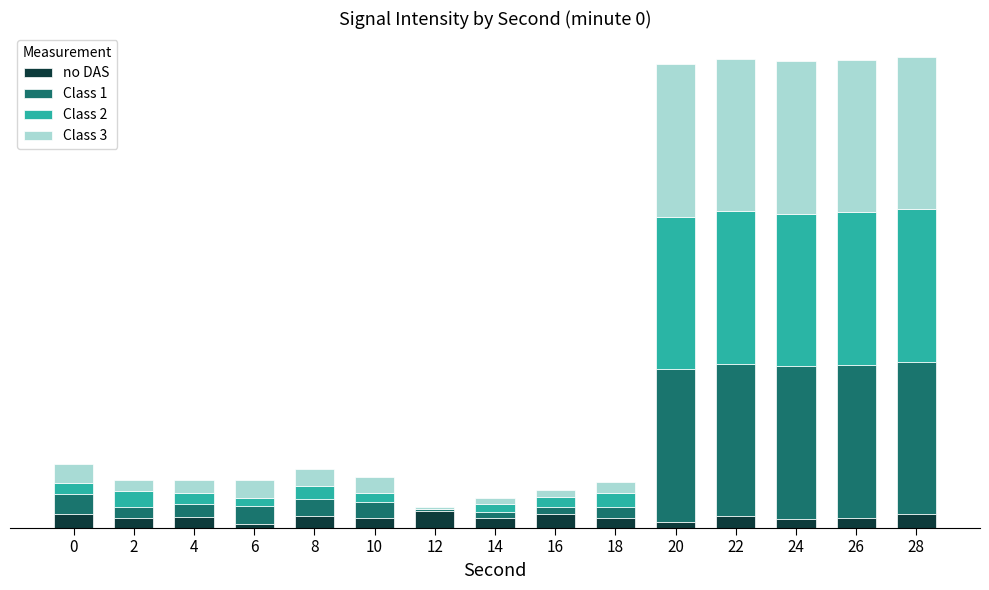

At which category is the sum across all series the highest?

28